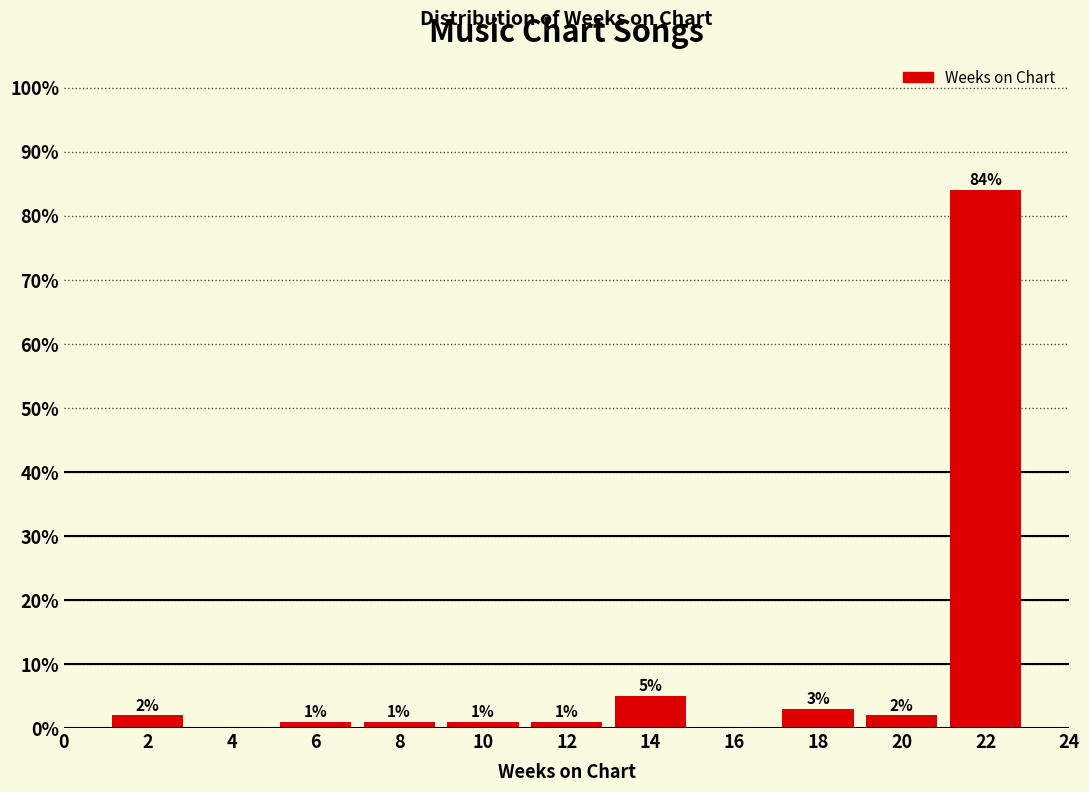

Over which range of the x-axis is the bar tallest?

21 to 23